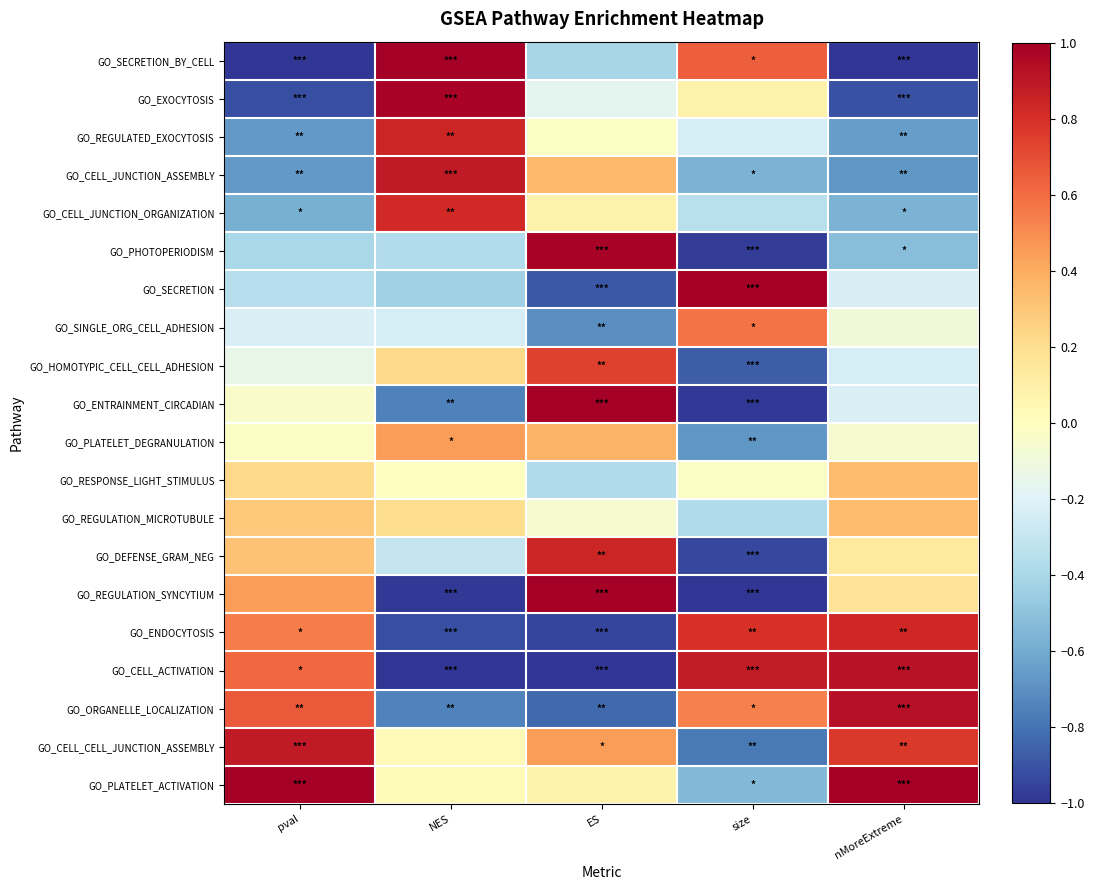

List the series in order of their peak value, lowest first.

GO_RESPONSE_LIGHT_STIMULUS, GO_REGULATION_MICROTUBULE, GO_PLATELET_DEGRANULATION, GO_SINGLE_ORG_CELL_ADHESION, GO_HOMOTYPIC_CELL_CELL_ADHESION, GO_CELL_JUNCTION_ORGANIZATION, GO_ENDOCYTOSIS, GO_DEFENSE_GRAM_NEG, GO_REGULATED_EXOCYTOSIS, GO_CELL_JUNCTION_ASSEMBLY, GO_CELL_CELL_JUNCTION_ASSEMBLY, GO_CELL_ACTIVATION, GO_ORGANELLE_LOCALIZATION, GO_EXOCYTOSIS, GO_PHOTOPERIODISM, GO_REGULATION_SYNCYTIUM, GO_SECRETION_BY_CELL, GO_SECRETION, GO_ENTRAINMENT_CIRCADIAN, GO_PLATELET_ACTIVATION